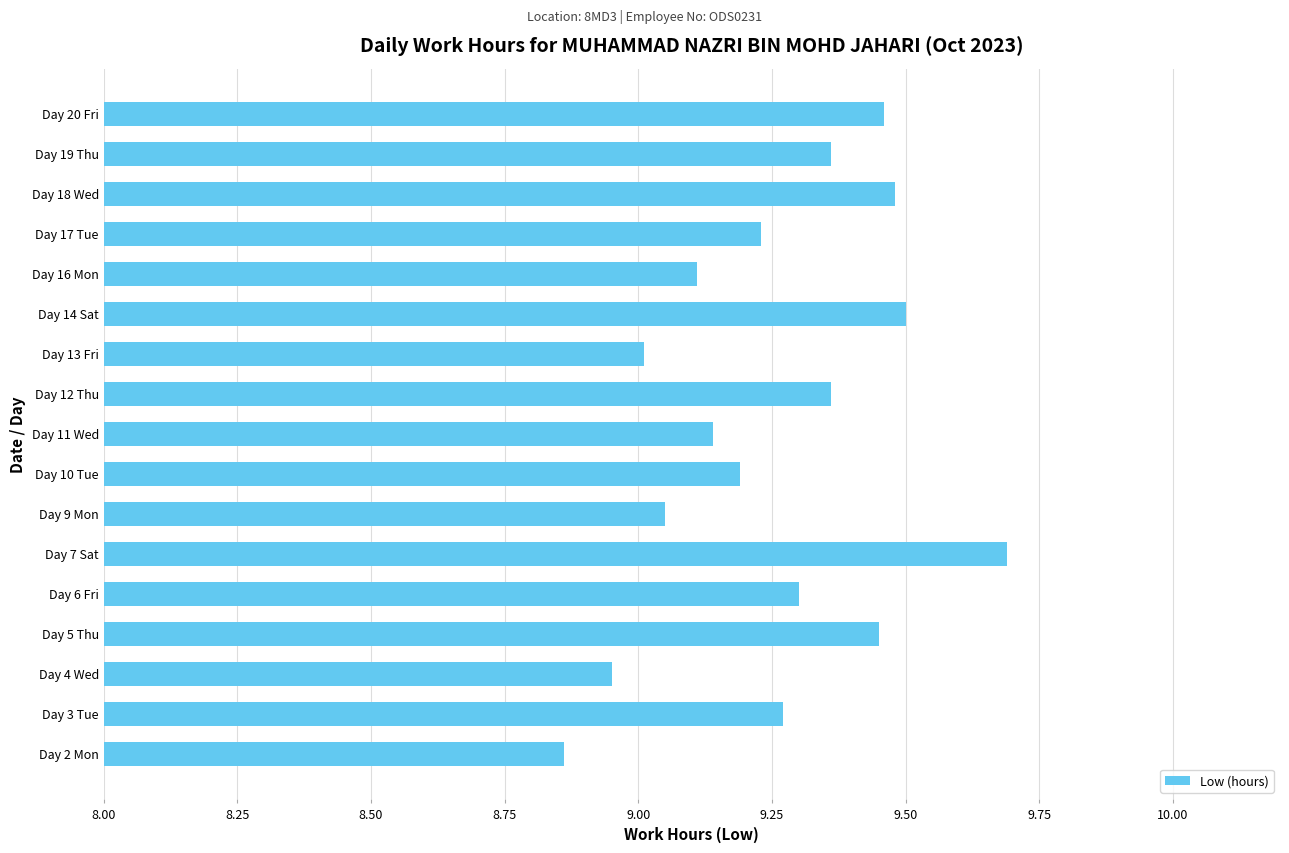

True or false: the data shows 14.7 at Day 11 Wed.

False